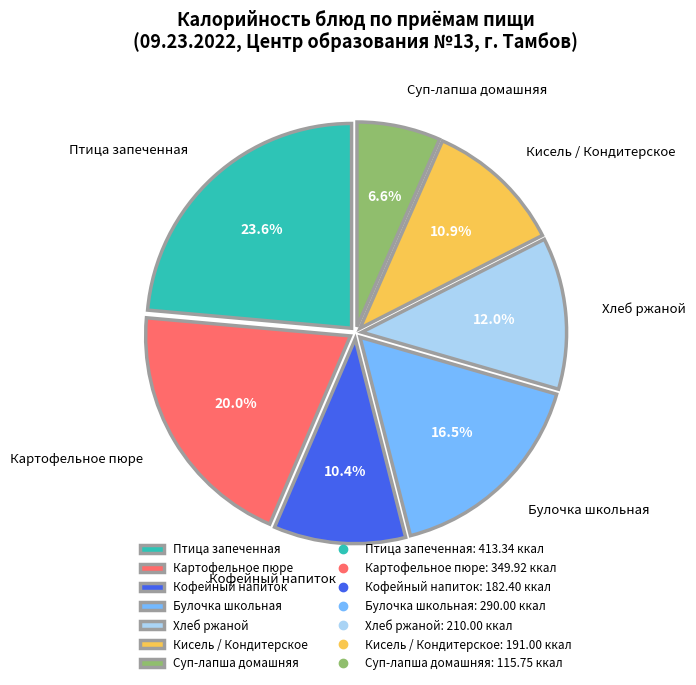

Does Булочка школьная represent more than half of the total?

No